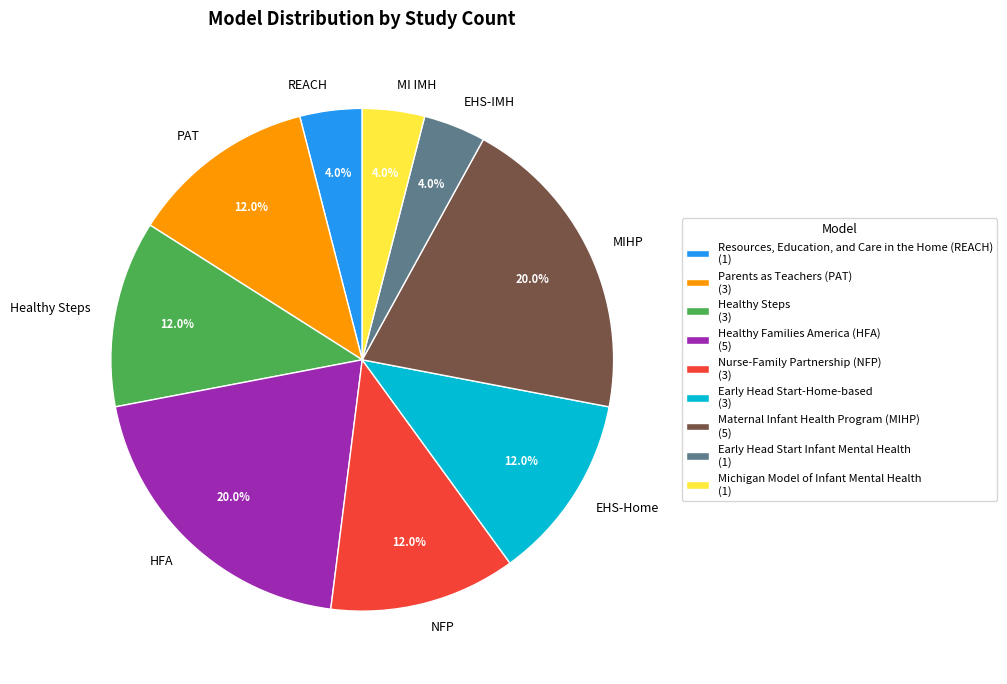

To the nearest percent, what portion does Healthy Families America (HFA) represent?

20%